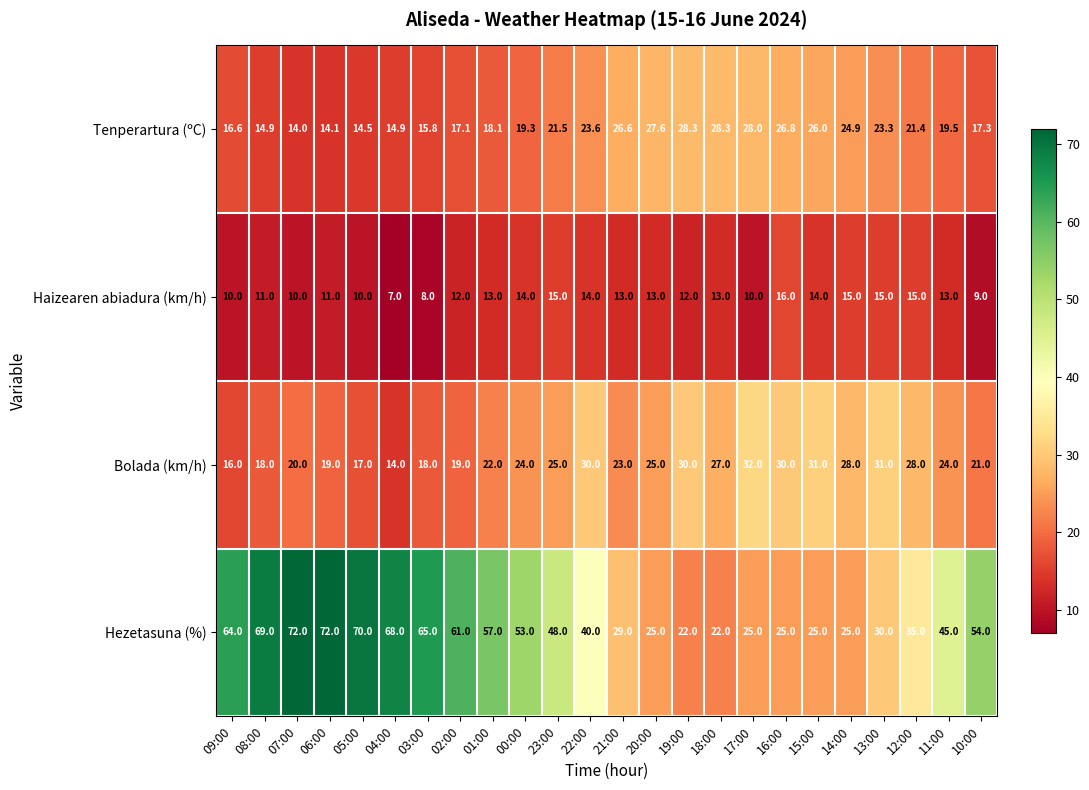

What is the maximum value shown in the chart?

72.0